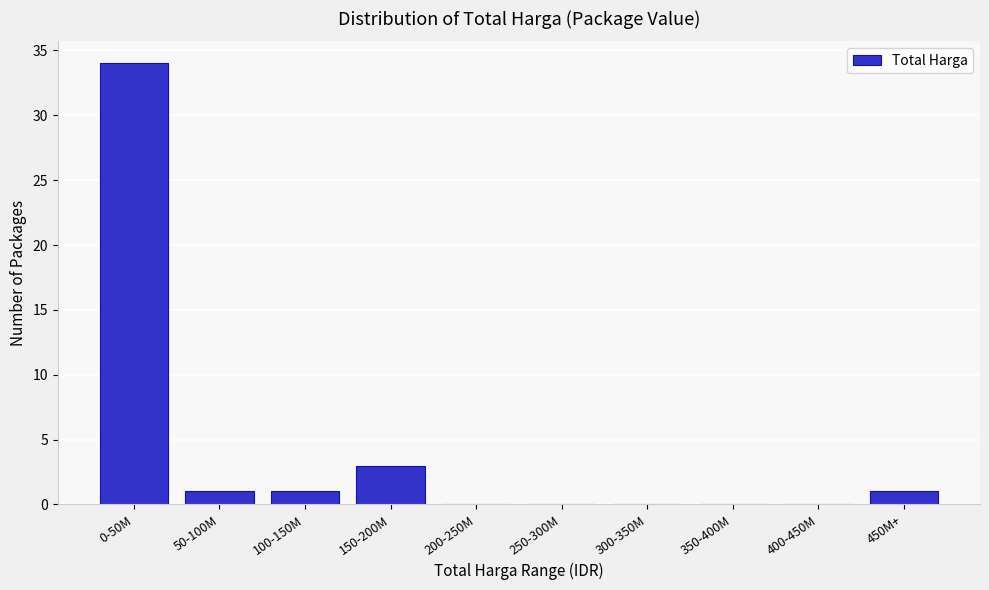

Reading left to right, what are all the values shown in this chart?

0-50M=34	50-100M=1	100-150M=1	150-200M=3	200-250M=0	250-300M=0	300-350M=0	350-400M=0	400-450M=0	450M+=1